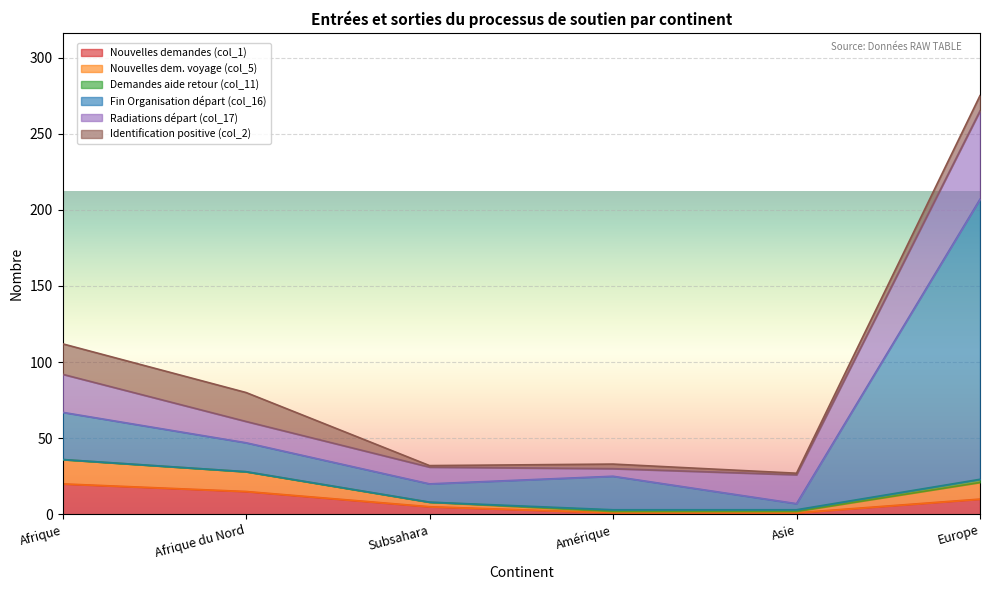

How many interior local peaks does the Fin Organisation départ (col_16) series have?

1